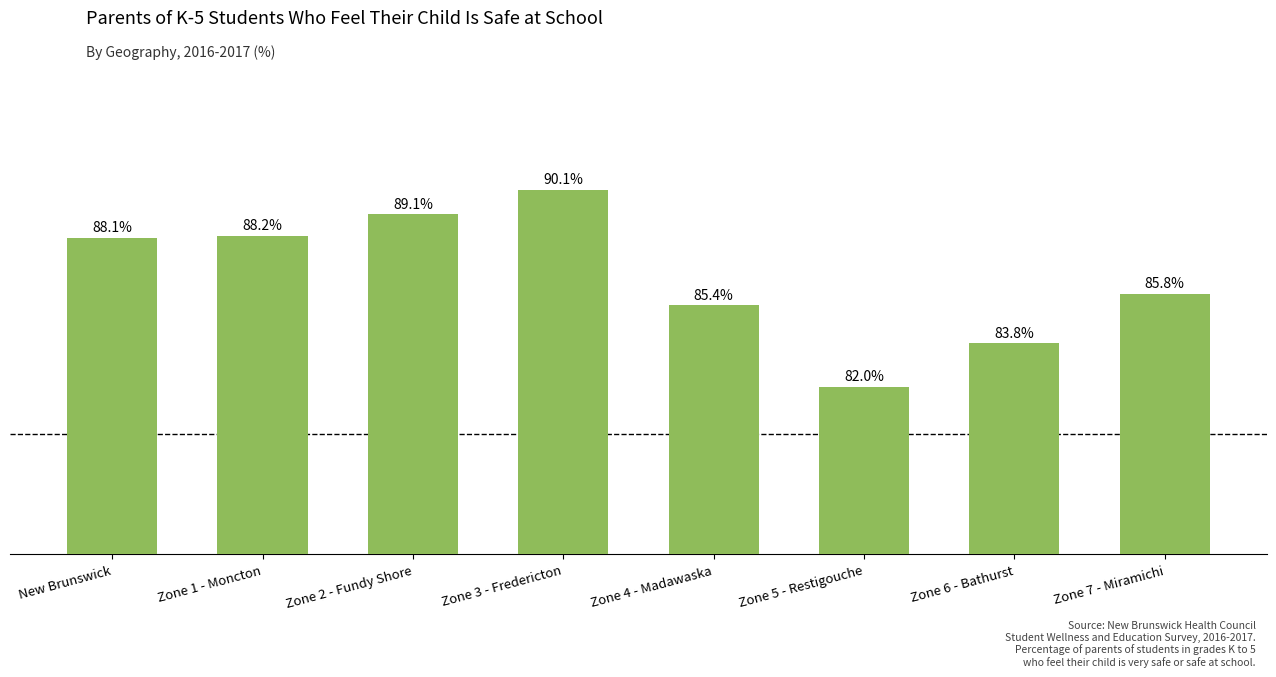

Does the chart contain any negative values?

No